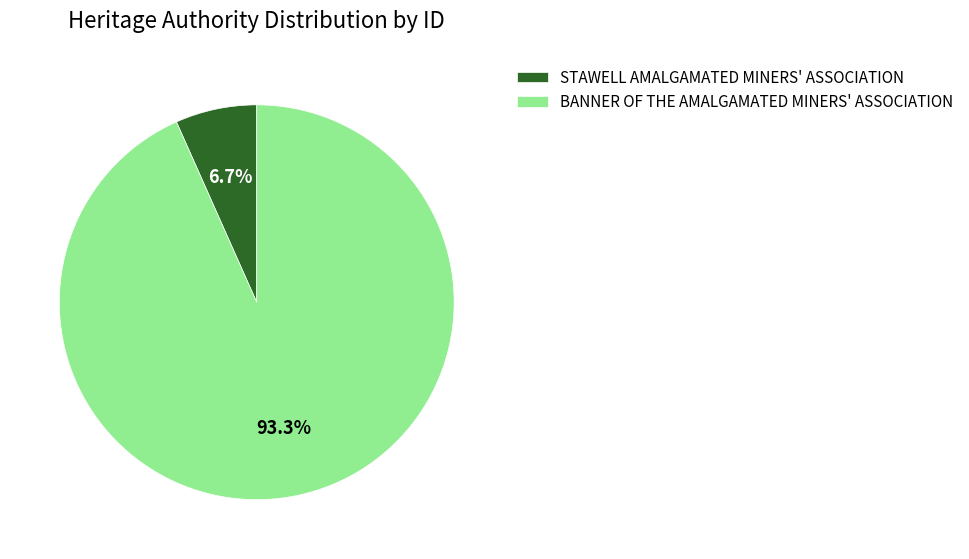

What percentage is the BANNER OF THE AMALGAMATED MINERS' ASSOCIATION slice, to the nearest percent?

93%